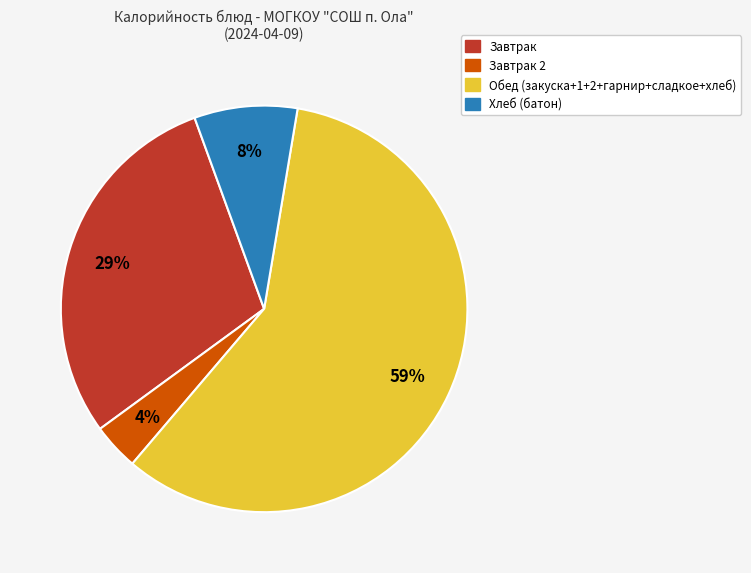

Which has a higher value, Завтрак or Хлеб (батон)?

Завтрак